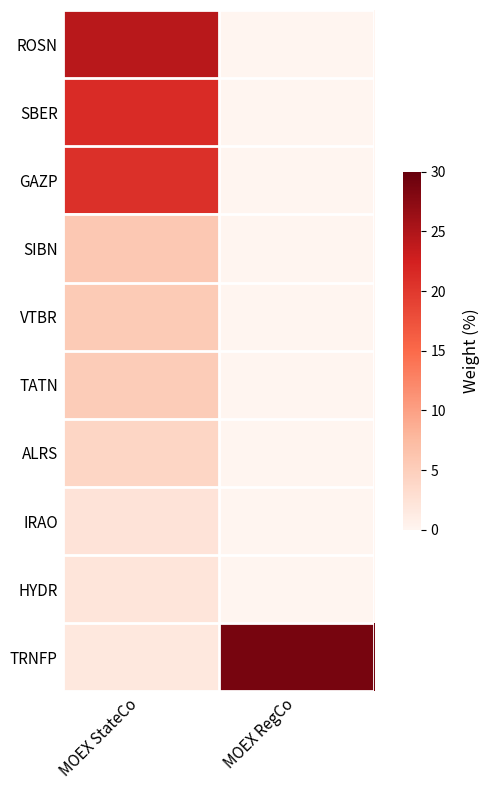

Reading right to left, extract all data points from this chart.

ROSN: MOEX RegCo=0.0	MOEX StateCo=24.3
SBER: MOEX RegCo=0.0	MOEX StateCo=21.3
GAZP: MOEX RegCo=0.0	MOEX StateCo=20.8
SIBN: MOEX RegCo=0.0	MOEX StateCo=5.8
VTBR: MOEX RegCo=0.0	MOEX StateCo=5.5
TATN: MOEX RegCo=0.0	MOEX StateCo=5.3
ALRS: MOEX RegCo=0.0	MOEX StateCo=4.1
IRAO: MOEX RegCo=0.0	MOEX StateCo=2.3
HYDR: MOEX RegCo=0.0	MOEX StateCo=2.0
TRNFP: MOEX RegCo=28.7	MOEX StateCo=1.8